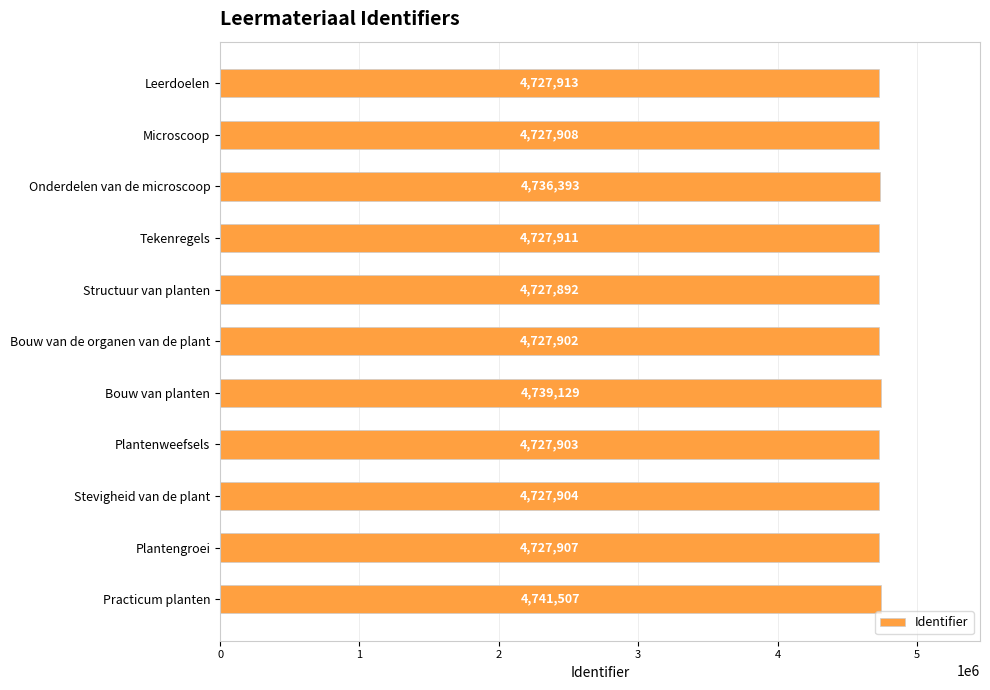

What is the label of the 8th bar from the top?

Plantenweefsels